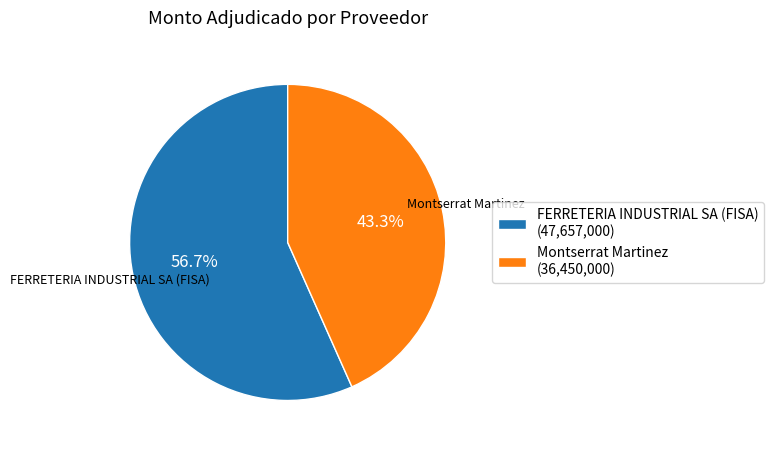

Count the number of slices in the pie.

2